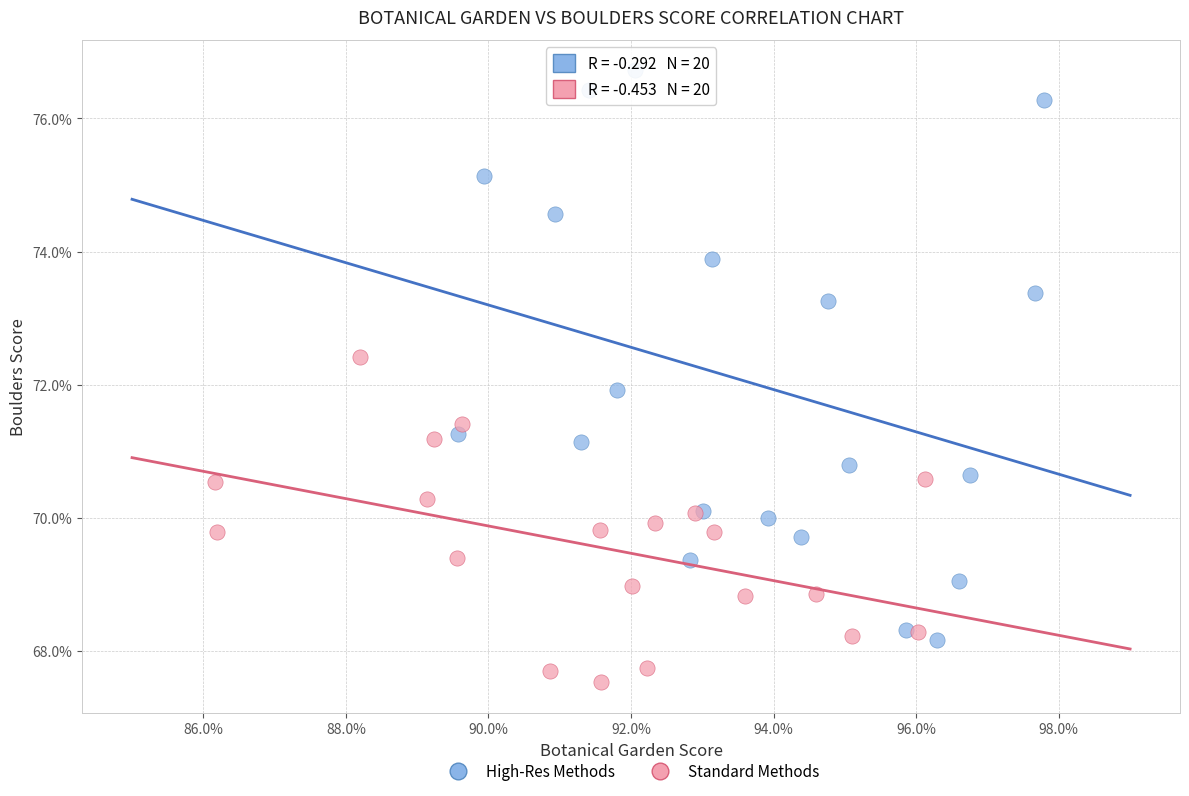

Which series has the largest Y range (max minus min)?

High-Res Methods